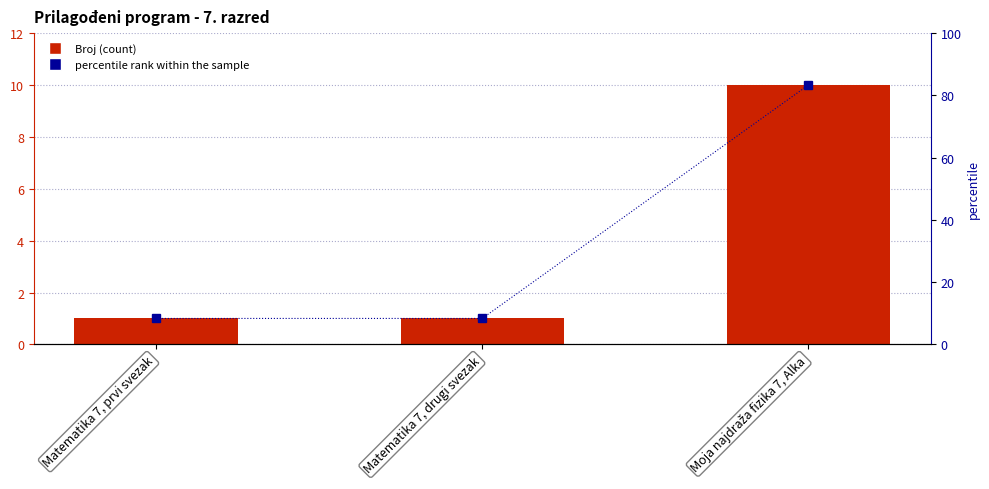

What is the spread (max minus min) of values at Matematika 7, drugi svezak?

7.3